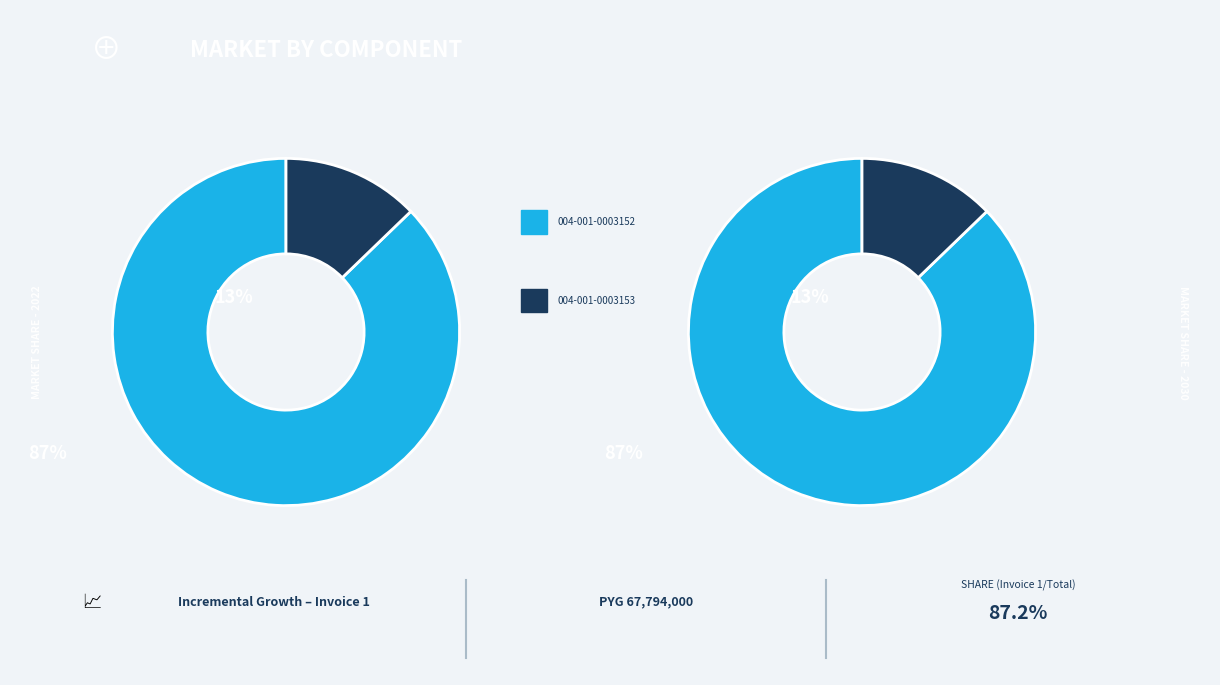

To the nearest percent, what is the difference between the 004-001-0003152 and 004-001-0003153 slice percentages?

74%